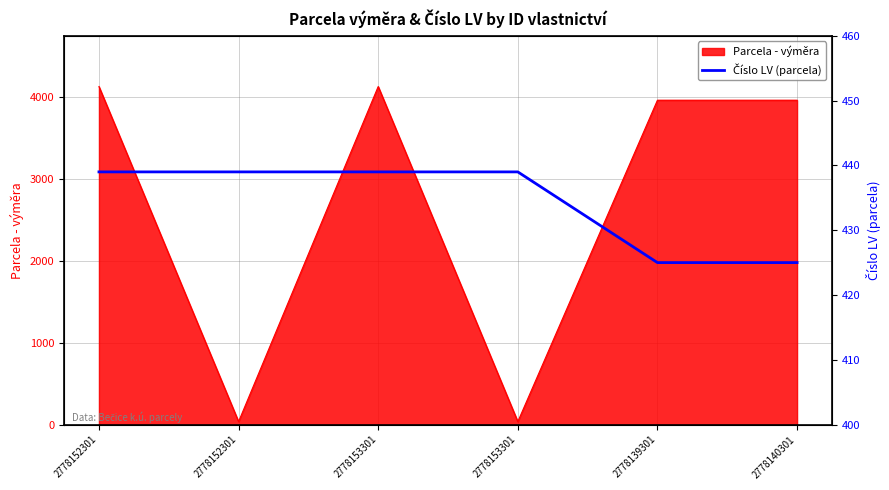

What is the ratio of the value at 2778152301 to the value at 2778153301?

1.0